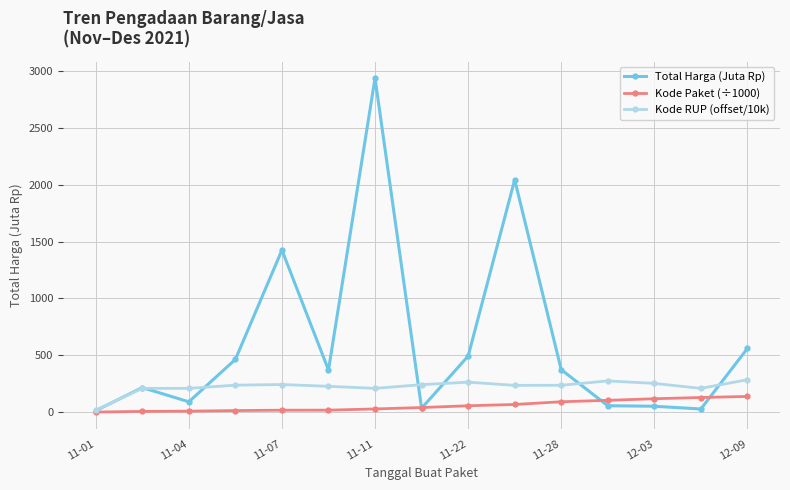

Which series has the widest spread of values?

Total Harga (Juta Rp)